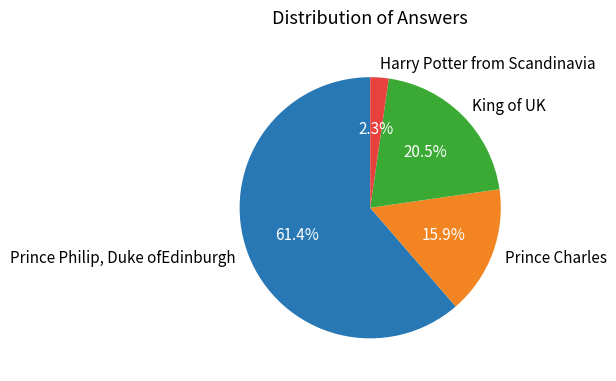

How many slices are in this pie chart?

4